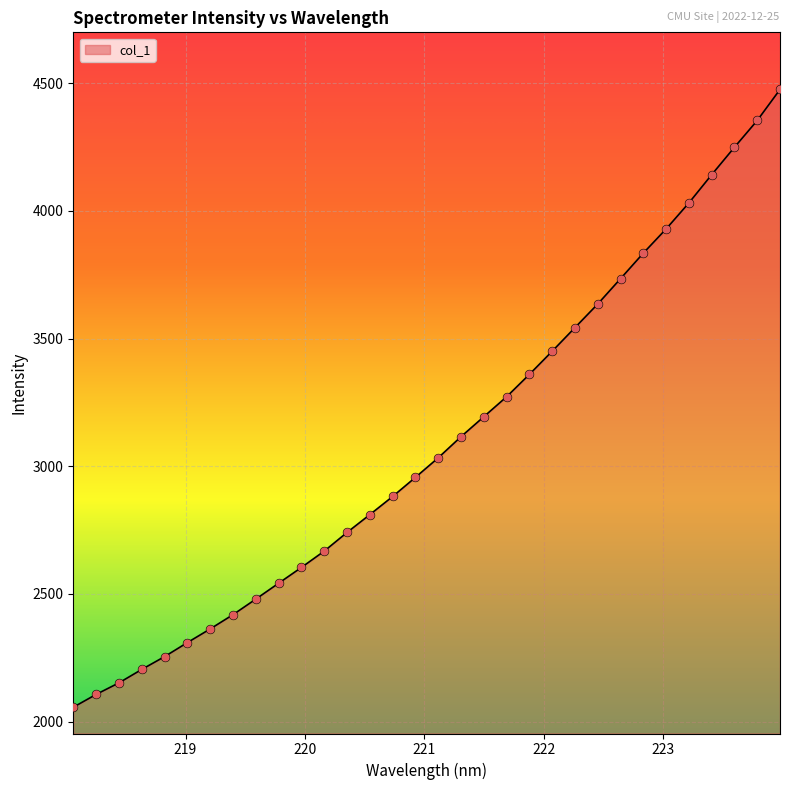

What is the difference between the maximum and minimum values?

2419.0